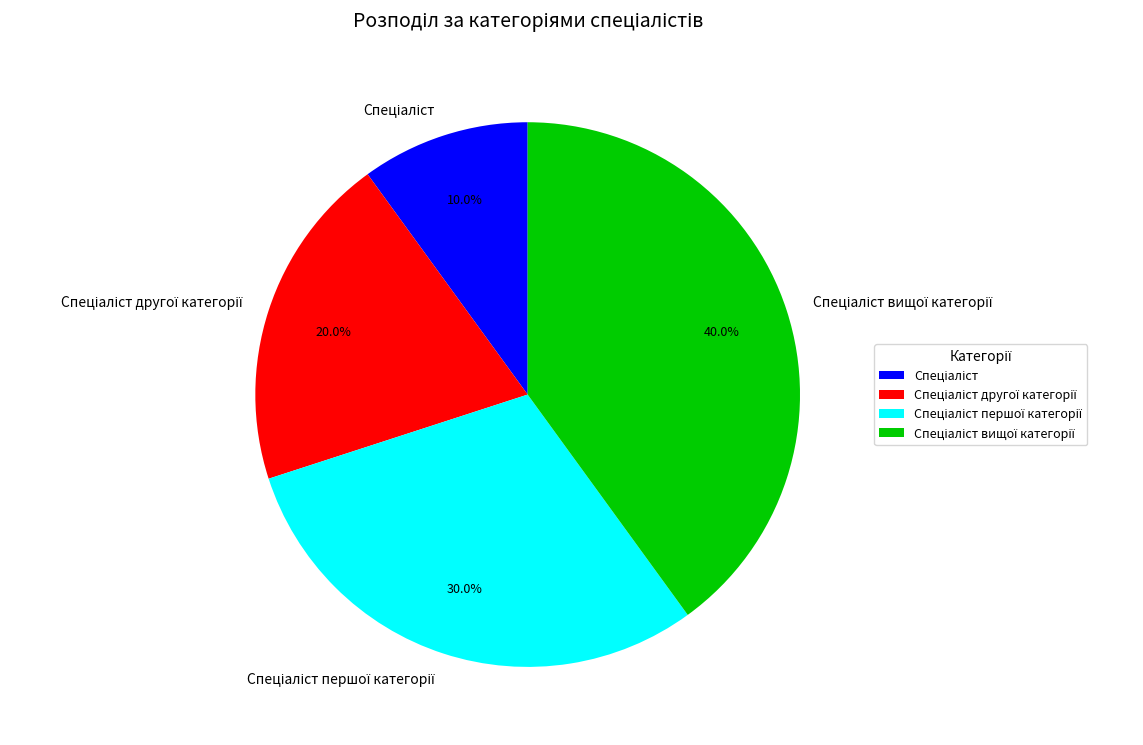

Does any single category account for the majority?

No